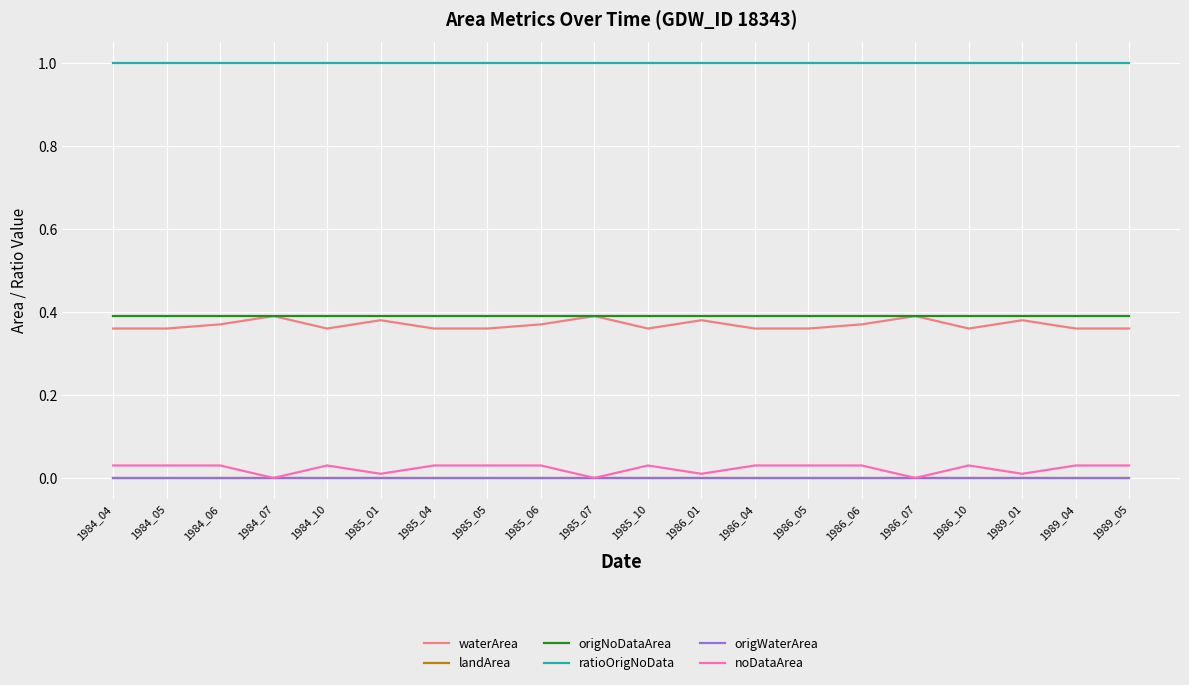

True or false: noDataArea and origNoDataArea cross at least once.

False